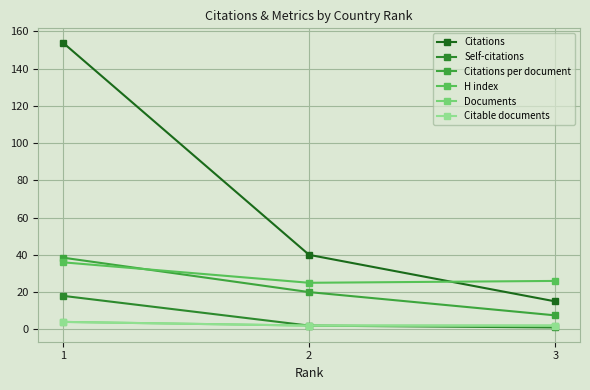

Is this an area chart (filled region under the line)?

No